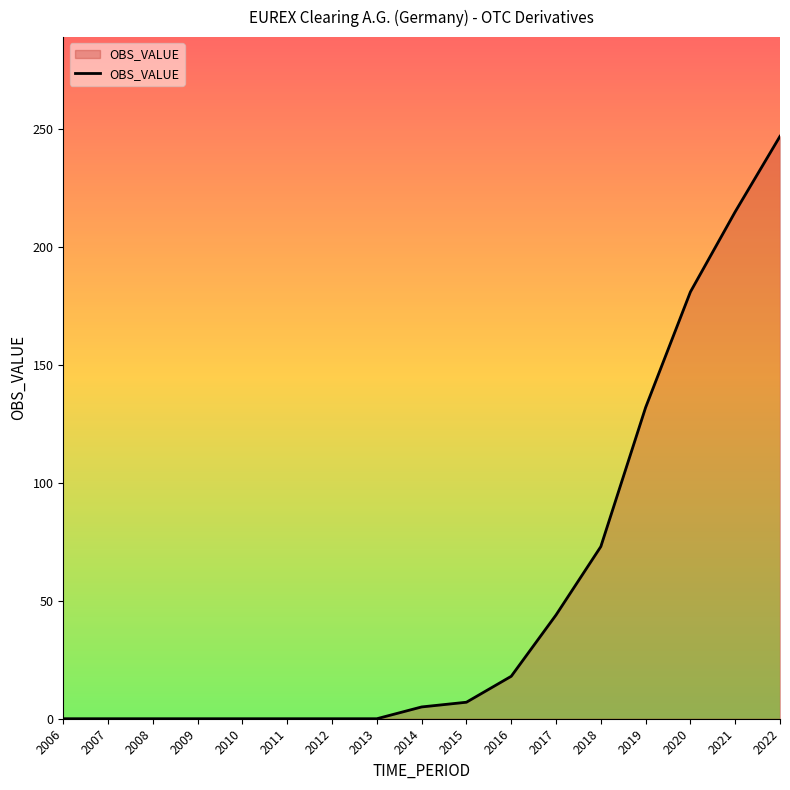

What is the maximum value shown in the chart?

247